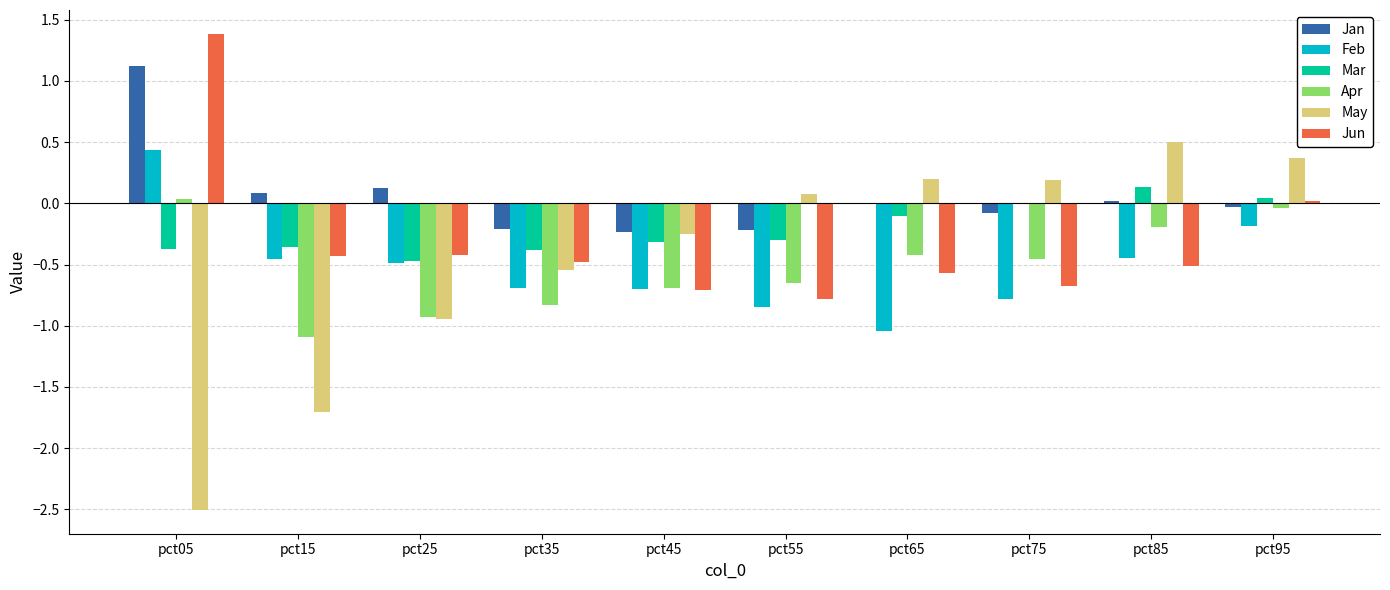

What is the sum of all Feb values?

-5.2